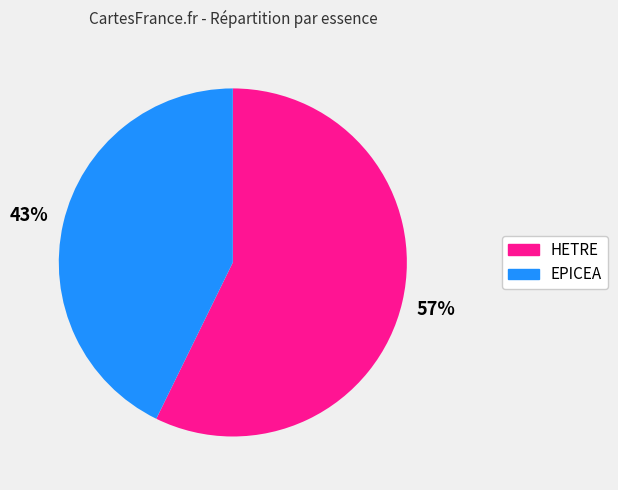

How many segments does this pie chart have?

2